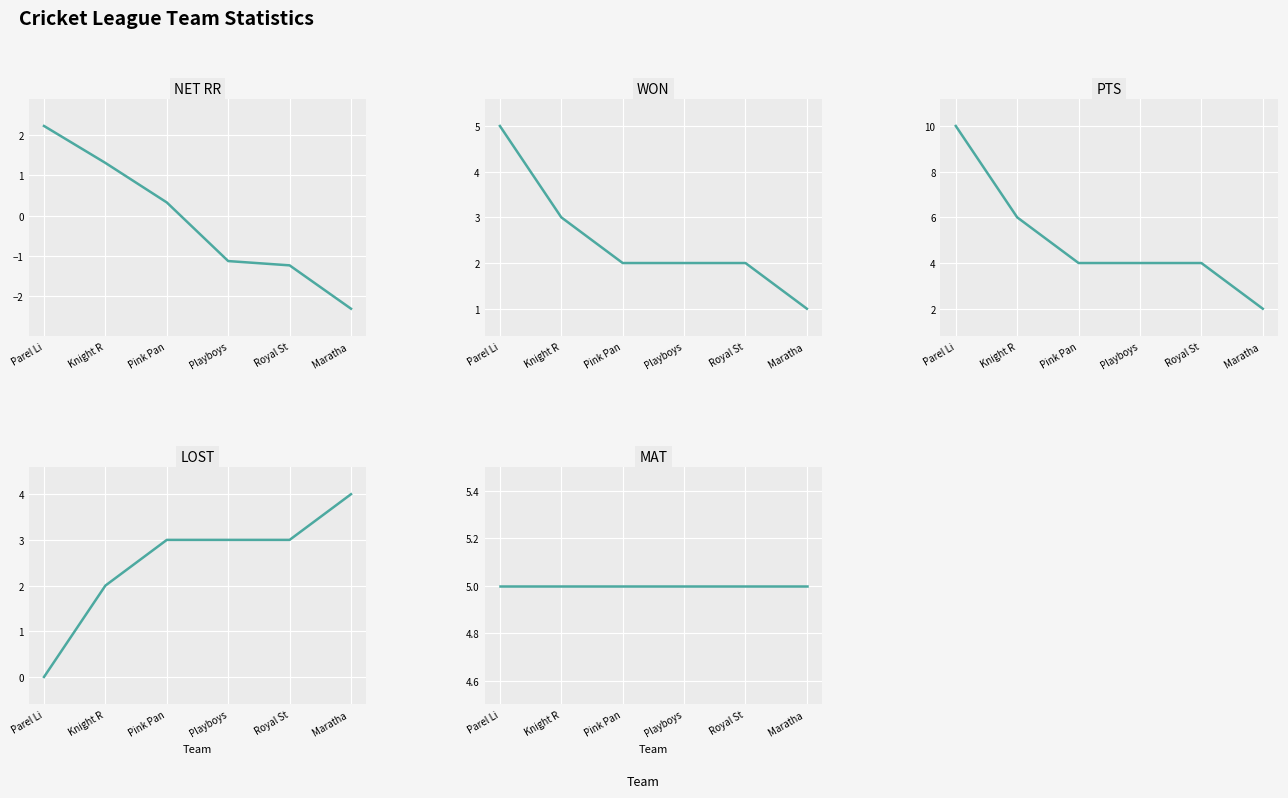

At which label is WON closest to 3?

Knight R